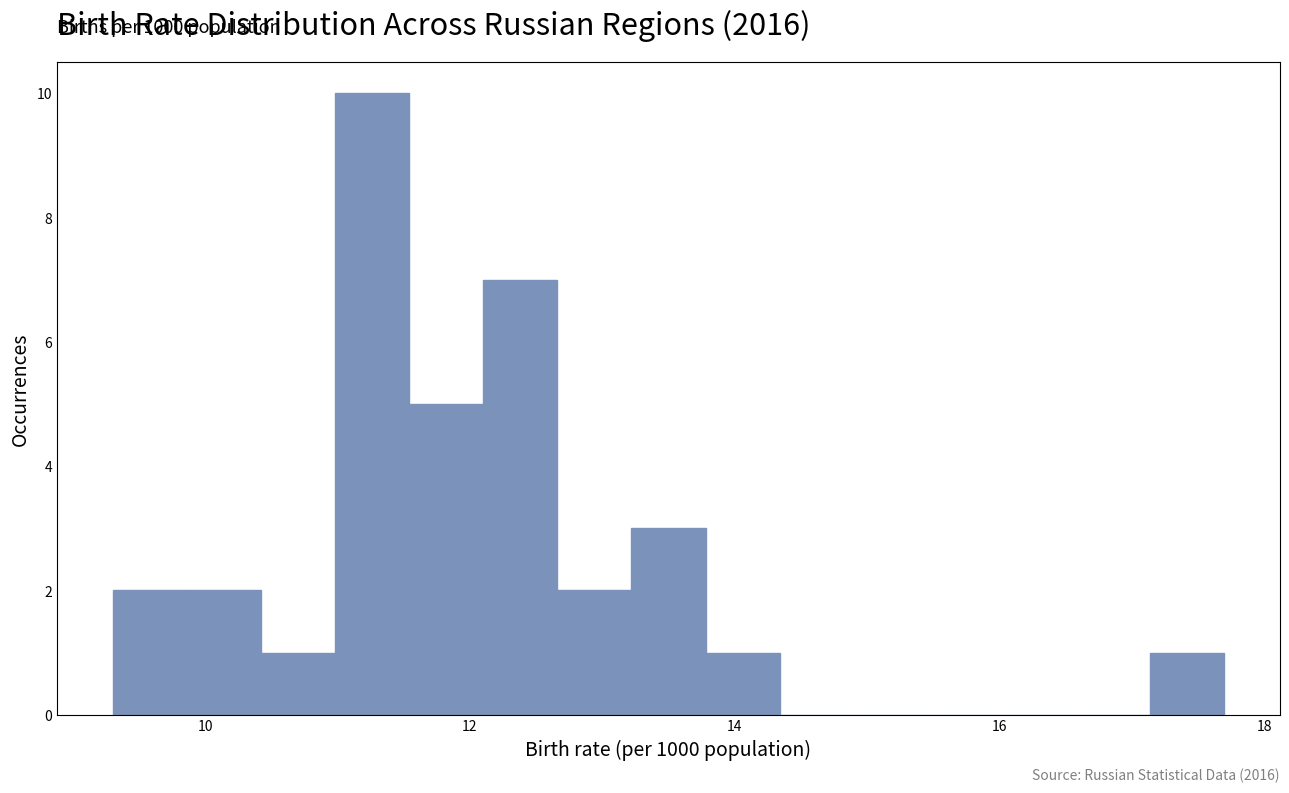

Around what value on the x-axis is the tallest bar? Give the approximate position of its centre, as read against the axis.

11.2